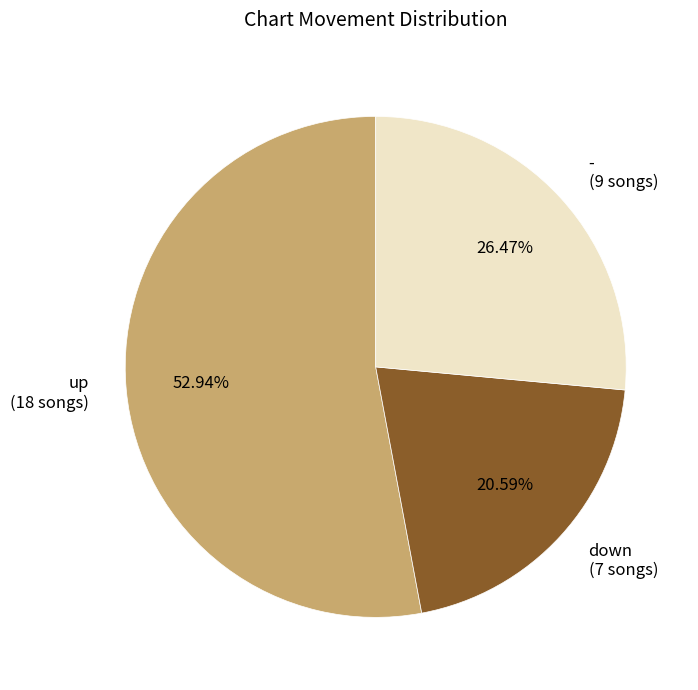

Combined, what portion of the pie is up and down?

73.5%